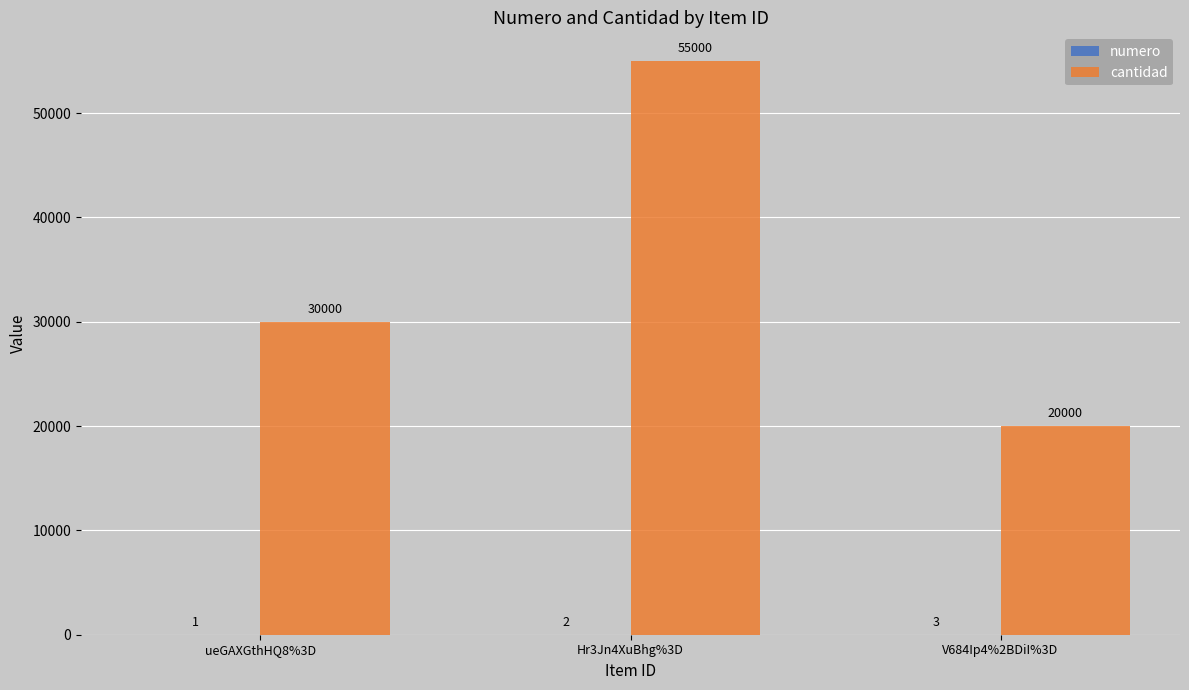

The value of cantidad at Hr3Jn4XuBhg%3D is 73599. True or false?

False